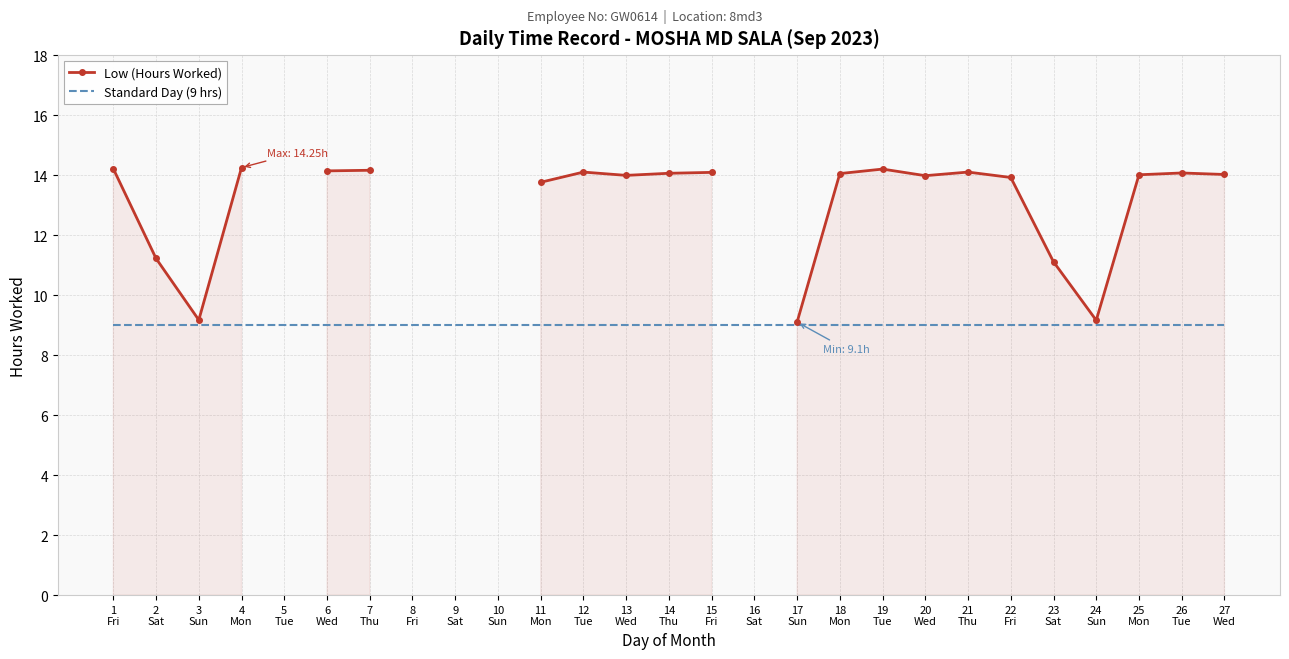

What is the average value of the Standard Day (9 hrs) series?

9.0